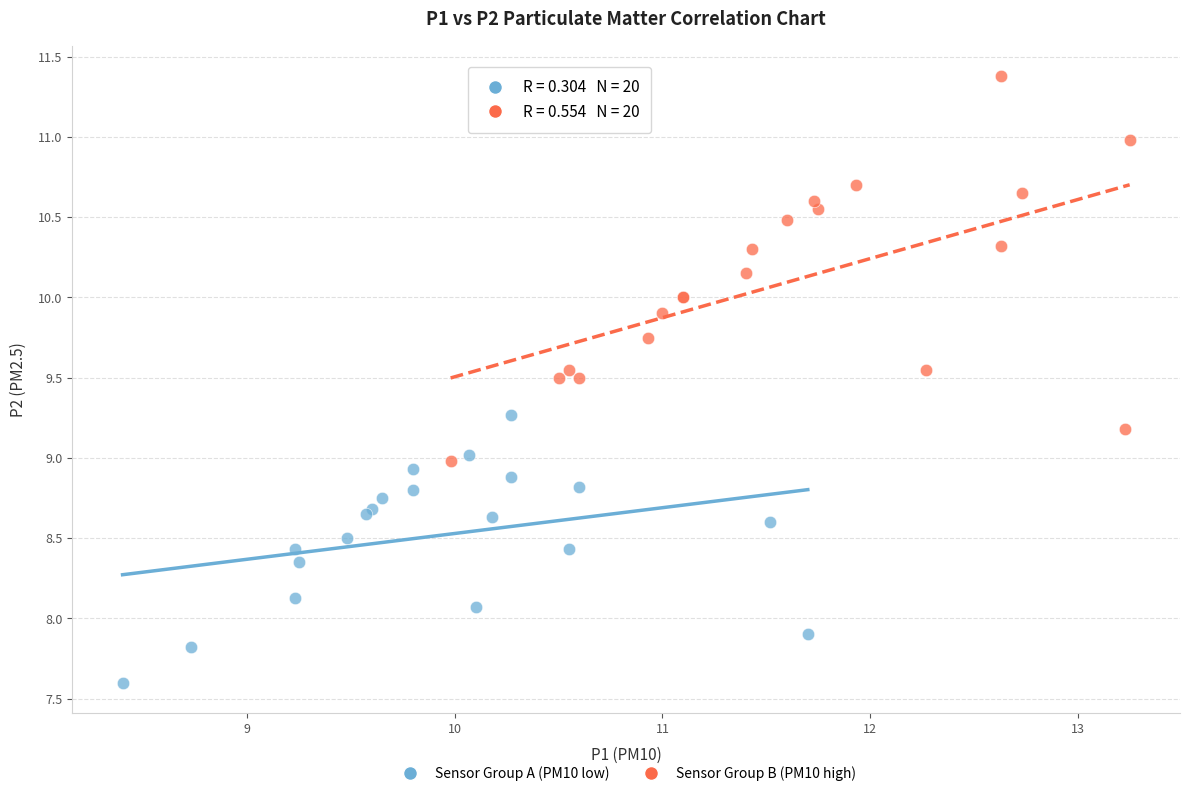

Which series has the largest Y range (max minus min)?

Sensor Group B (PM10 high)